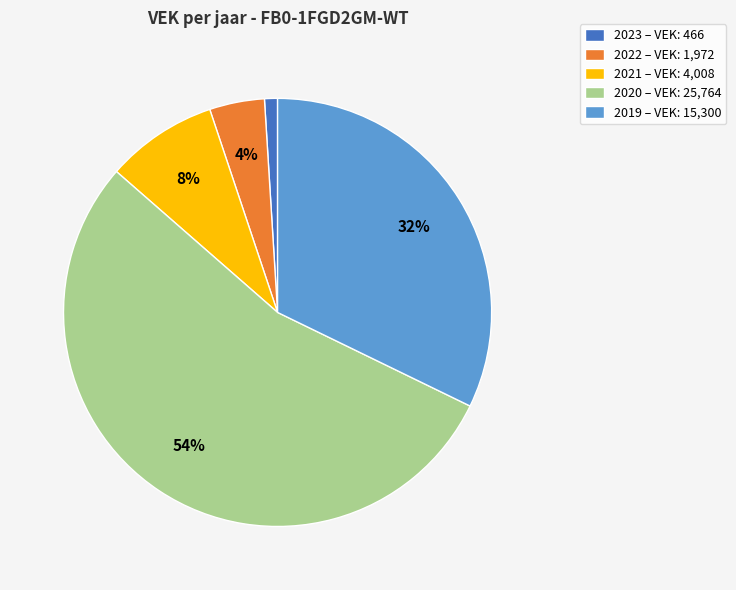

Which slice represents more than half of the pie?

2020 – VEK: 25,764